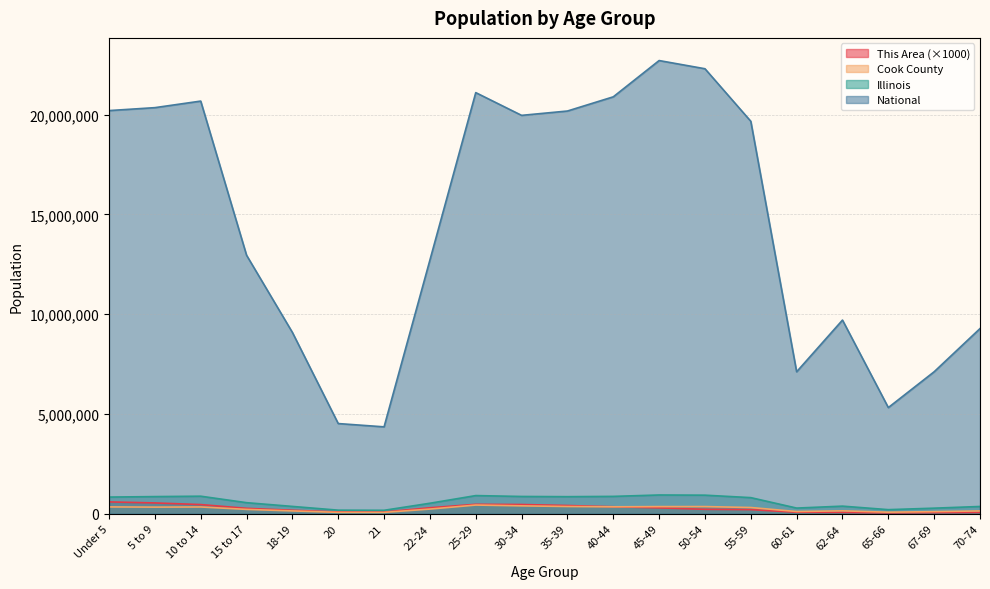

Is the value of Cook County at 22-24 greater than the value of Illinois at 18-19?

No